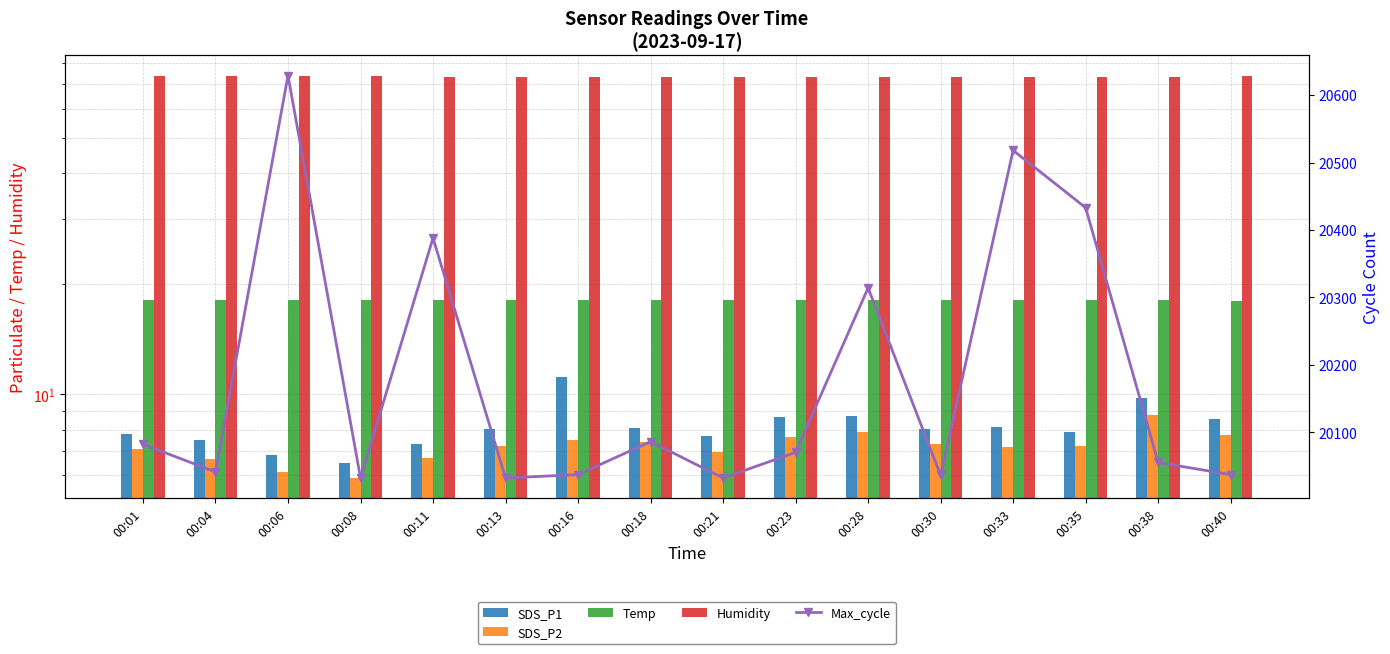

What is the value of the SDS_P2 bar at the 10th from the left?

7.7